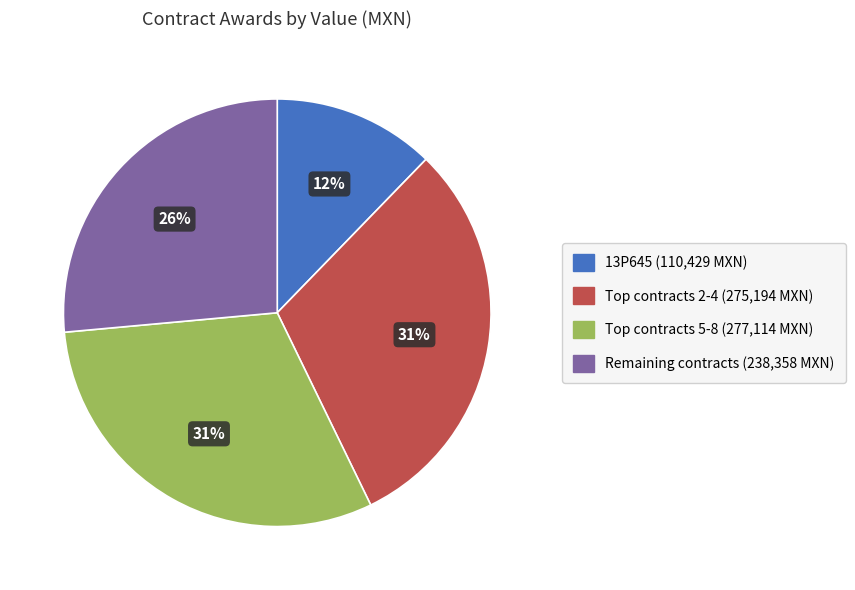

Is there a majority slice in this chart?

No